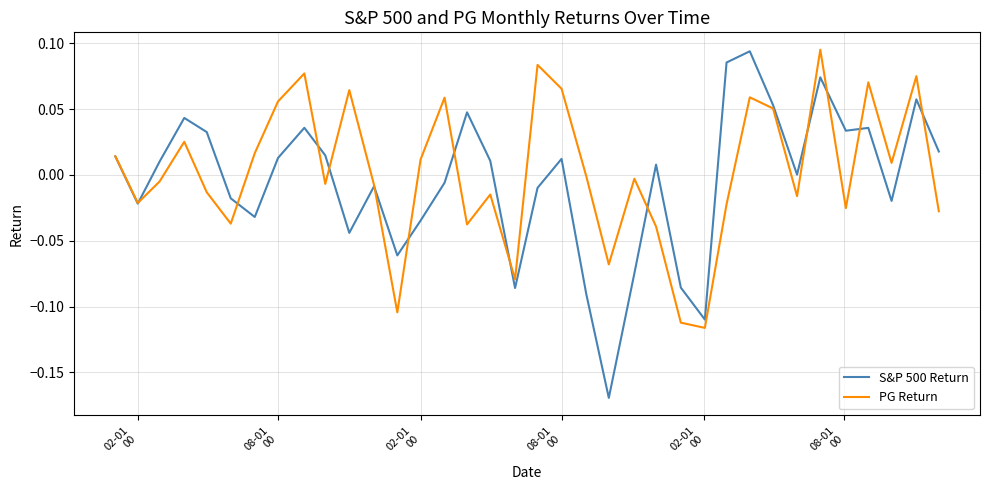

Which series has the largest range (max minus min)?

S&P 500 Return